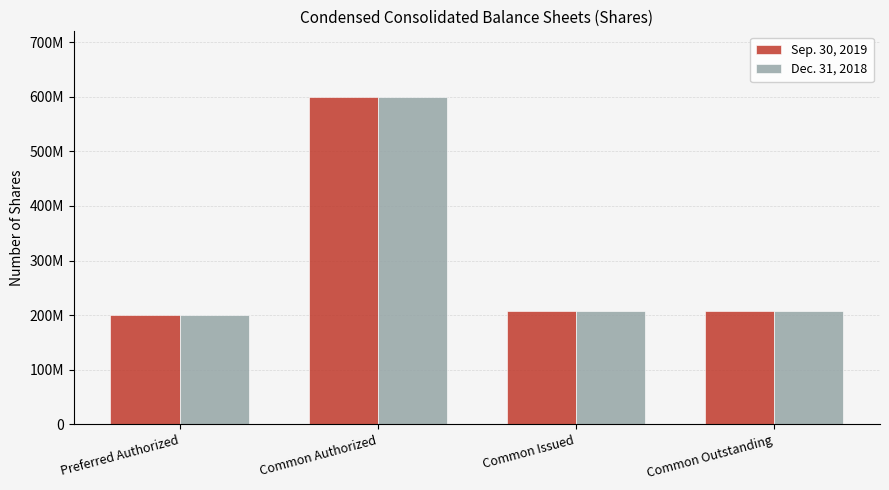

Reading left to right, extract all data points from this chart.

Sep. 30, 2019: Preferred Authorized=200000000	Common Authorized=600000000	Common Issued=206904600	Common Outstanding=206904600
Dec. 31, 2018: Preferred Authorized=200000000	Common Authorized=600000000	Common Issued=206904600	Common Outstanding=206904600